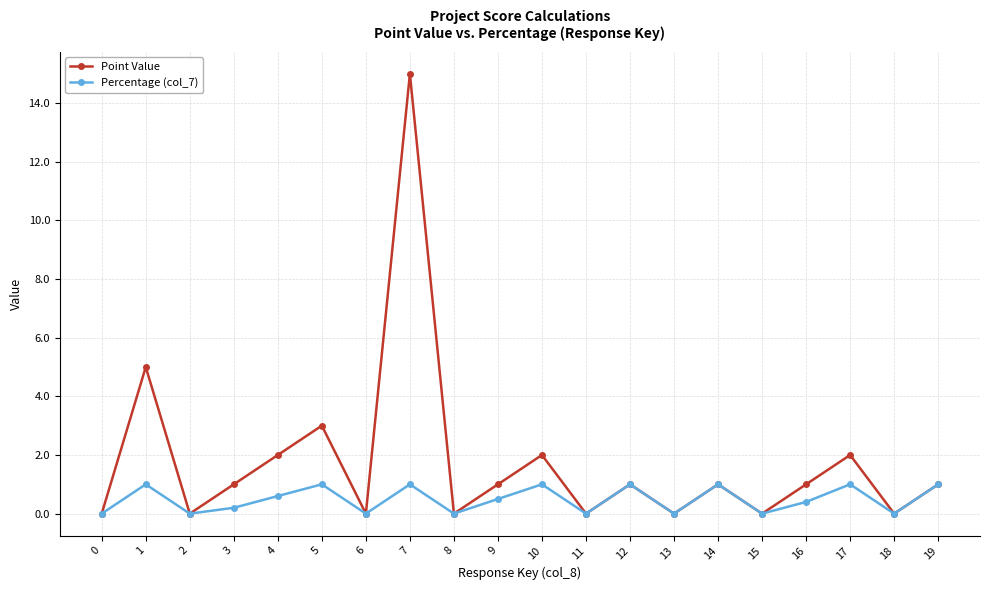

List the series in order of their overall mean, highest first.

Point Value, Percentage (col_7)